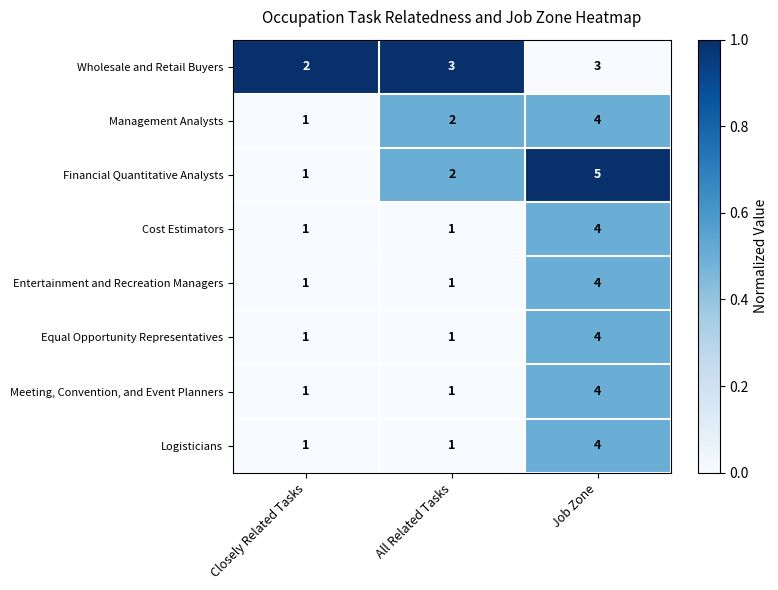

Reading left to right, transcribe all the data shown in this chart.

Wholesale and Retail Buyers: 2	3	3
Management Analysts: 1	2	4
Financial Quantitative Analysts: 1	2	5
Cost Estimators: 1	1	4
Entertainment and Recreation Managers: 1	1	4
Equal Opportunity Representatives: 1	1	4
Meeting, Convention, and Event Planners: 1	1	4
Logisticians: 1	1	4